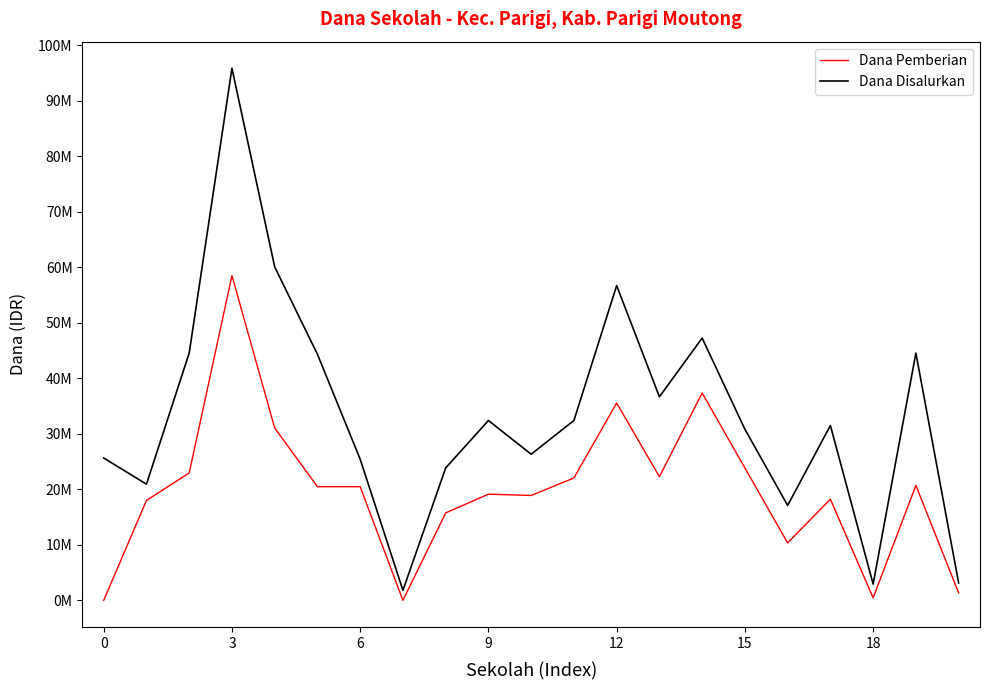

Does the chart have visible grid lines?

No